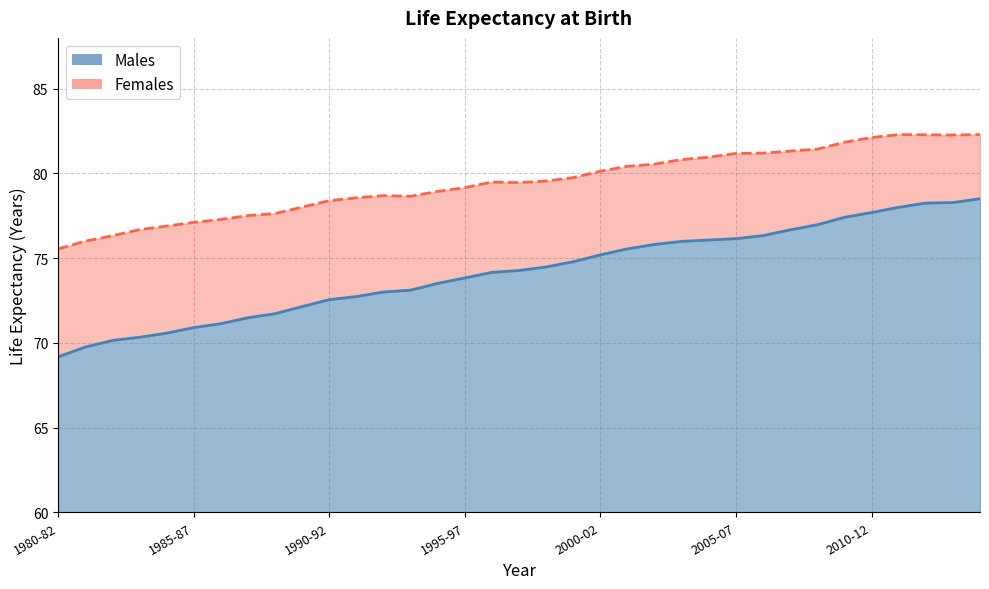

Which series changed the most between 1980 to 1982 and 1988 to 1990?

Males